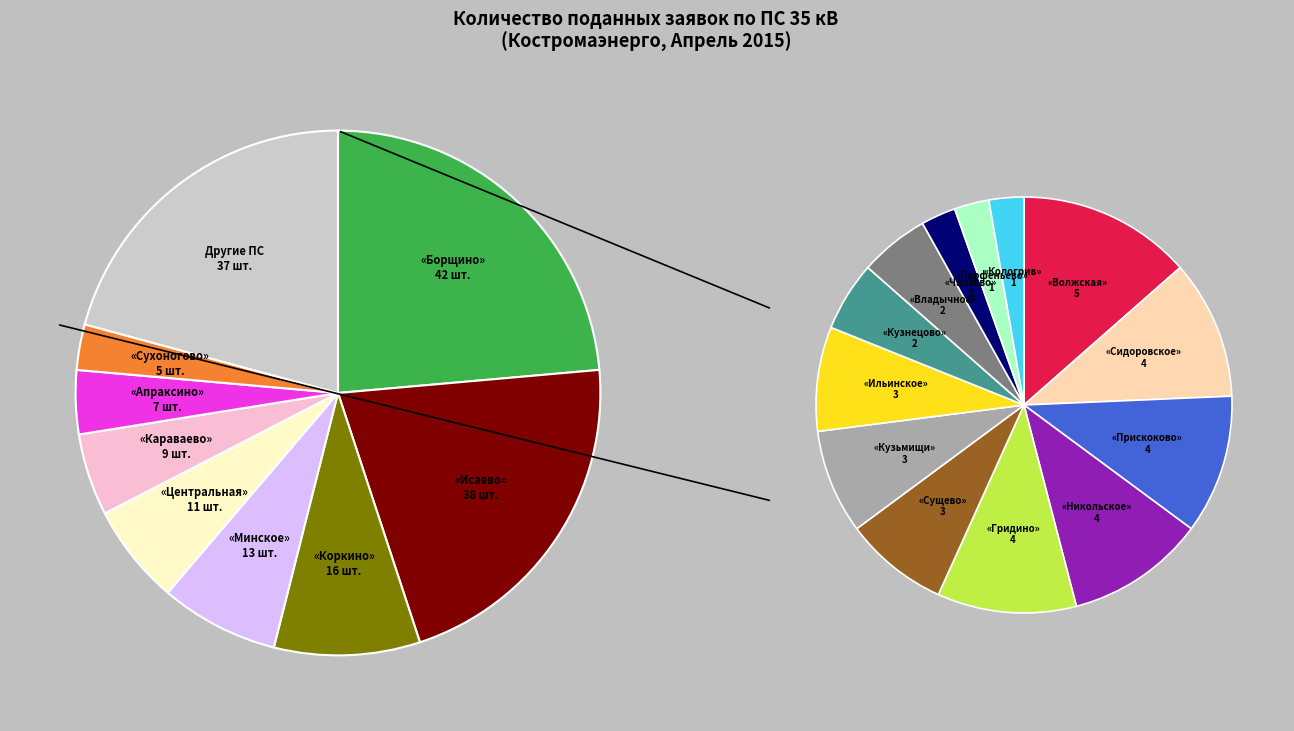

To the nearest percent, what percentage of the pie is «Исаево»?

21%